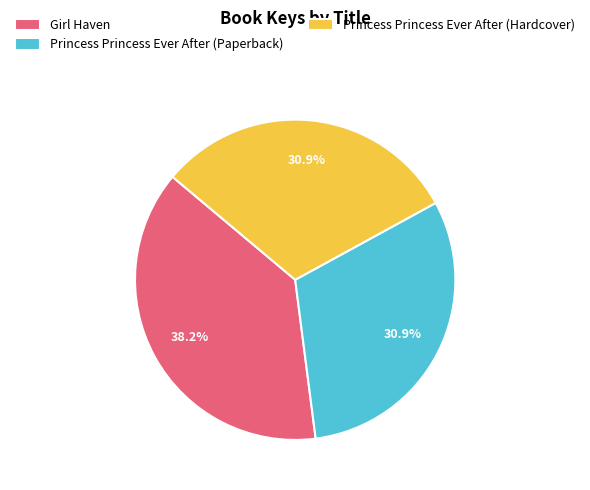

Between Princess Princess Ever After (Hardcover) and Girl Haven, which is larger?

Girl Haven